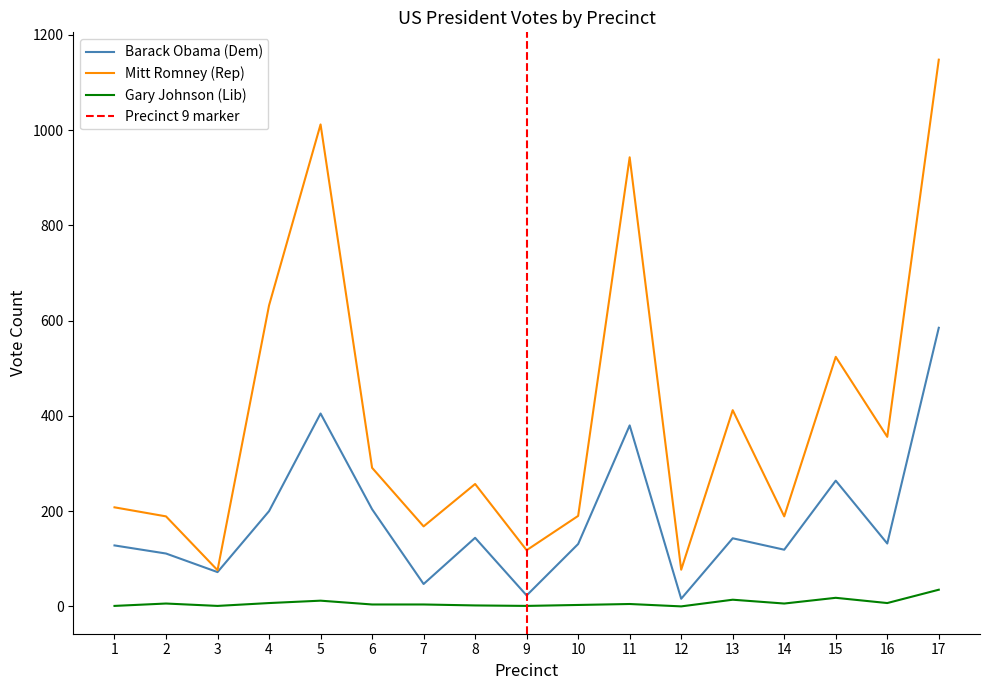

Where is the first local maximum for Mitt Romney (Rep)?

5